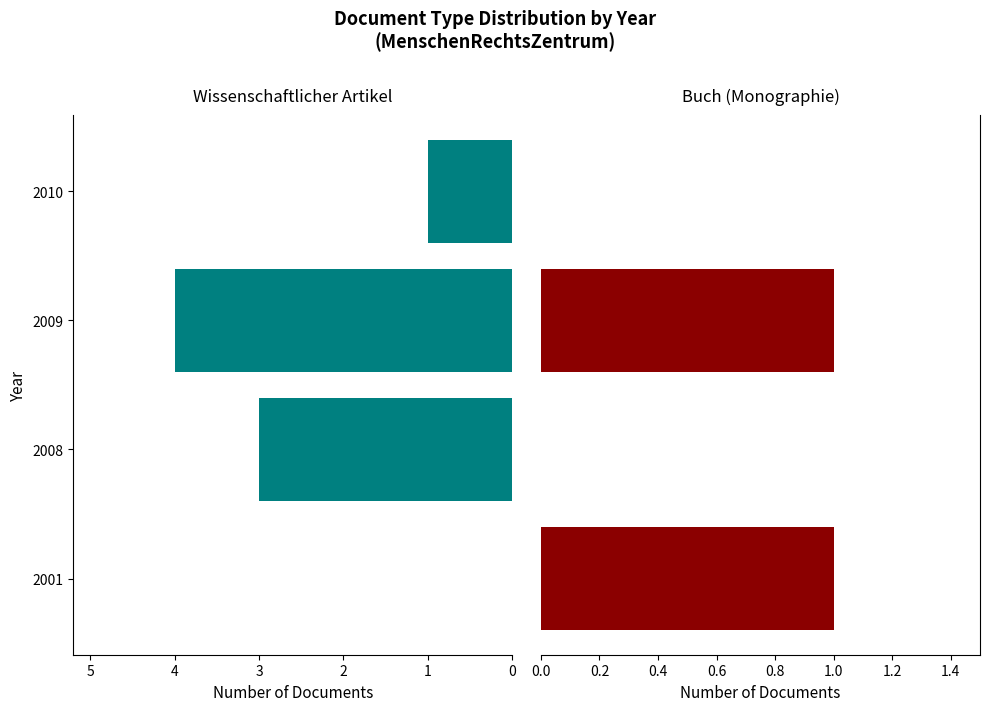

How many bars are there in each group?

2